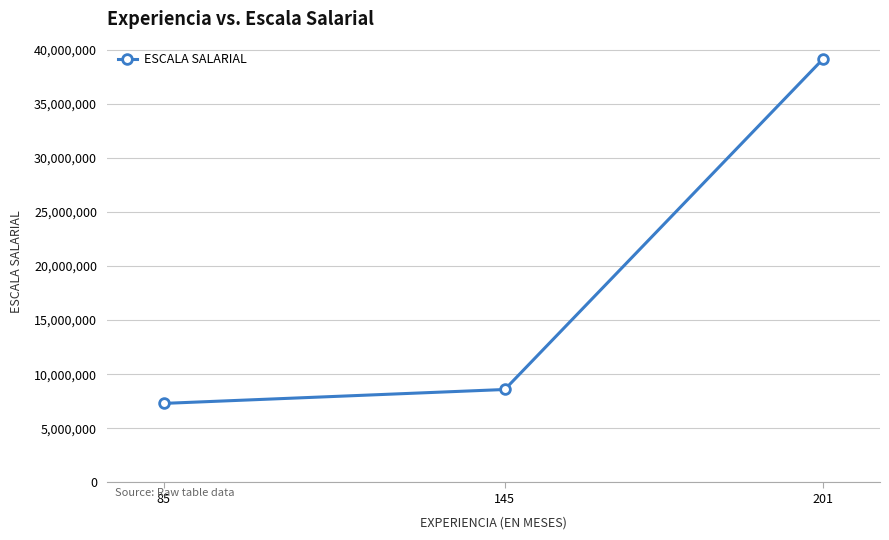

Reading left to right, transcribe all the data shown in this chart.

7305574	8591154	39137961